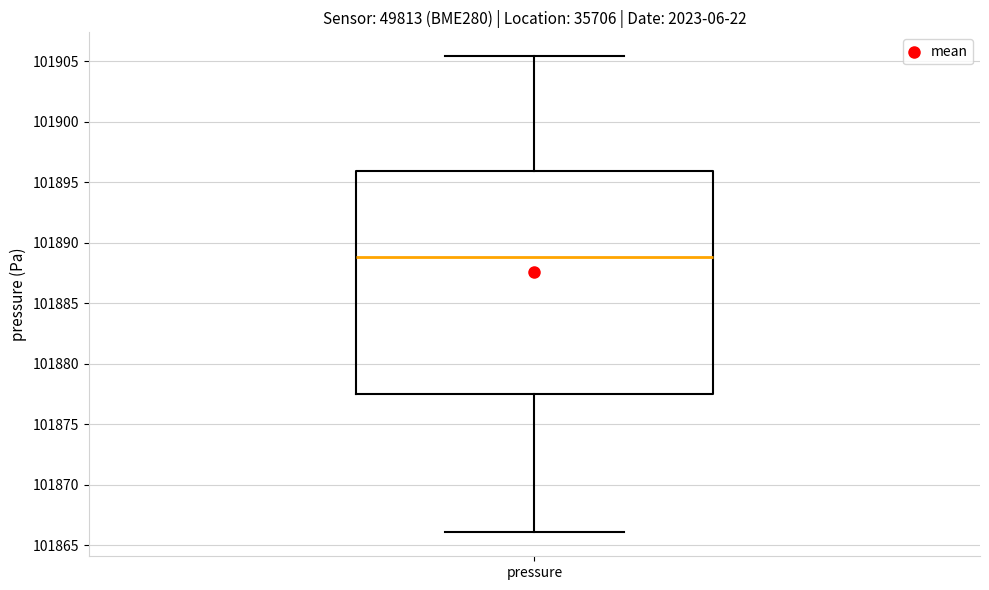

Transcribe this box plot: give where the median line is, the range the box spans, and where the two whiskers end, as read against the y-axis. The values are not printed on the chart, so give them approximately, as read against the axis.

median 101889.0, box 101877.5 to 101896.0, whiskers 101866.0 to 101905.5